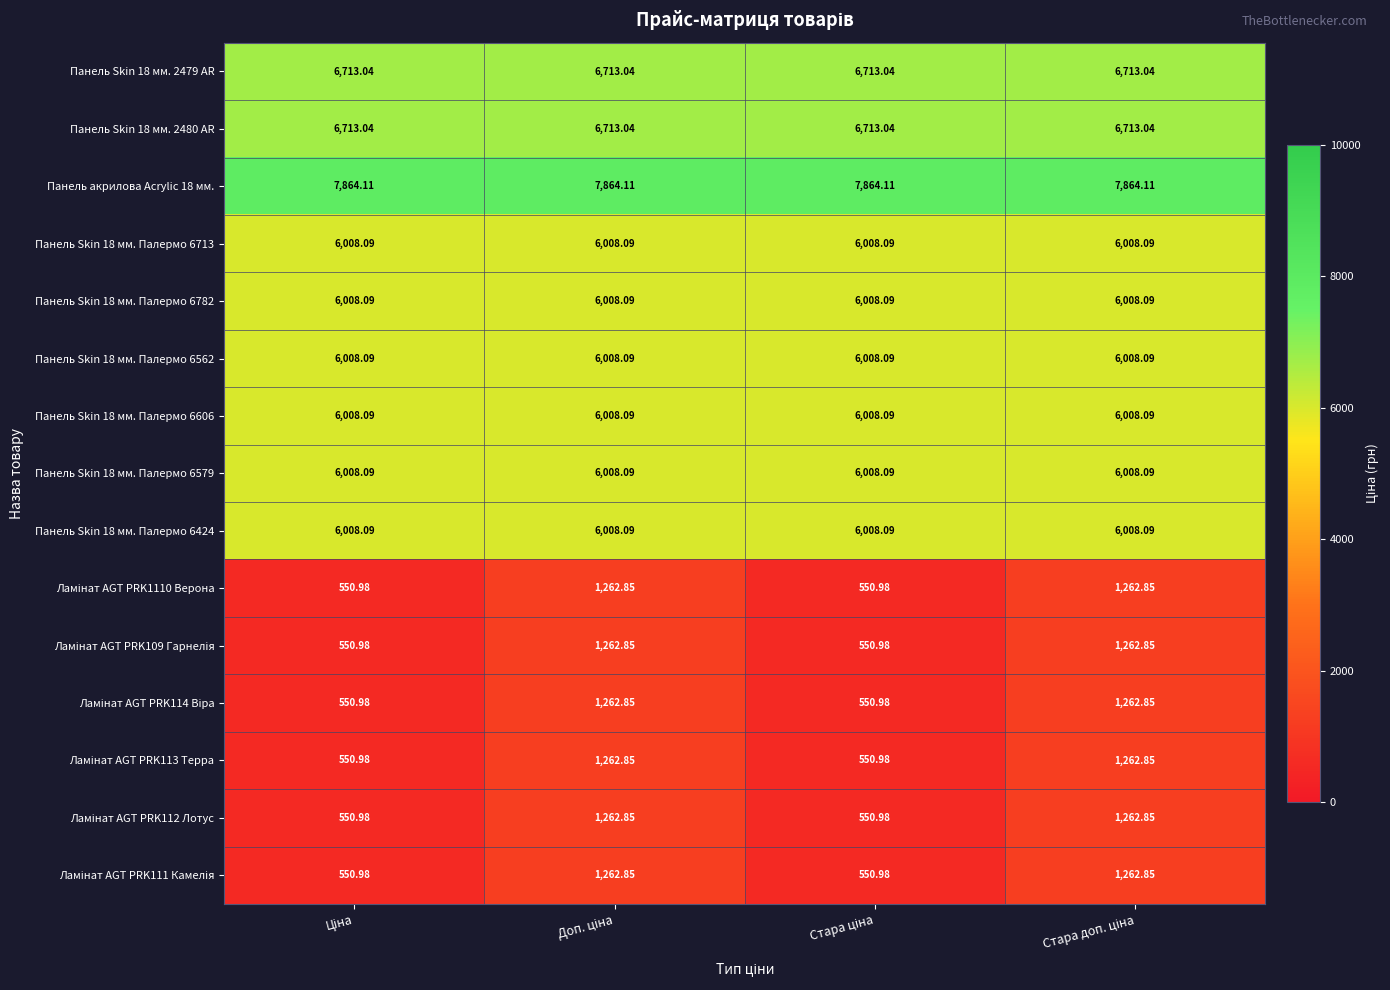

Count the number of categories in the chart.

4